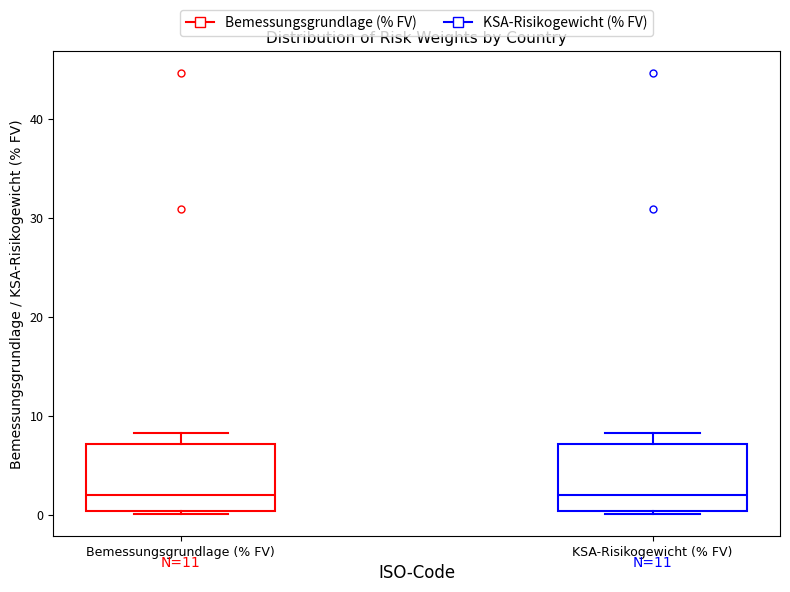

Where does the upper whisker of the box for KSA-Risikogewicht (% FV) end on the y-axis? The values are not printed on the chart, so give them approximately, as read against the axis.

8